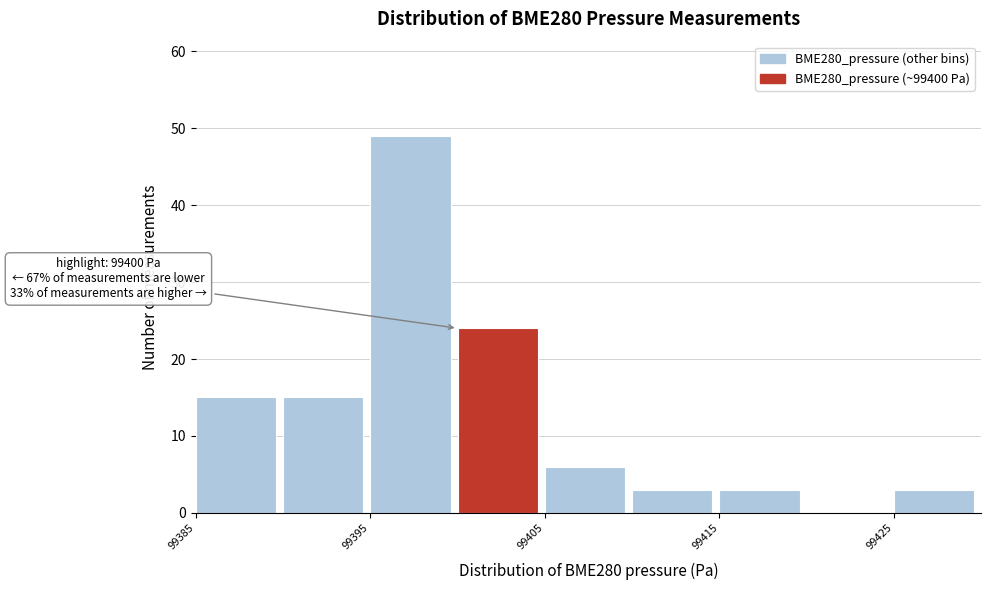

Which range on the x-axis has the tallest bar?

99395 to 99400